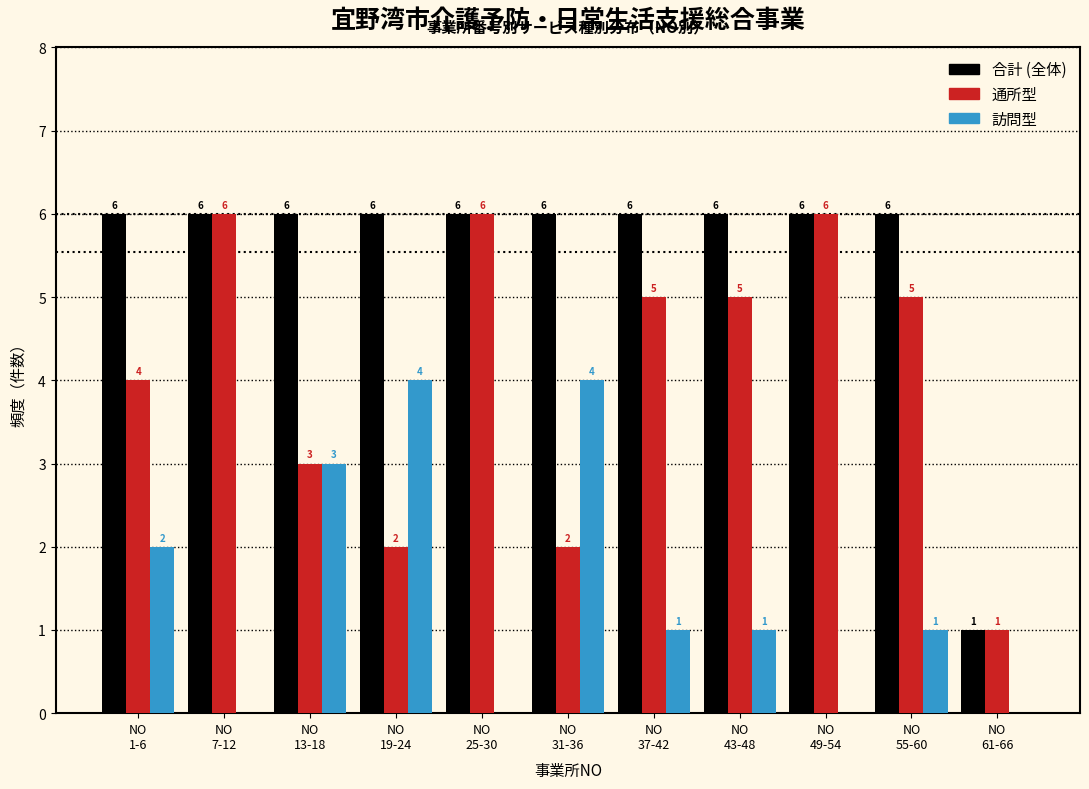

What is the greatest value displayed?

6